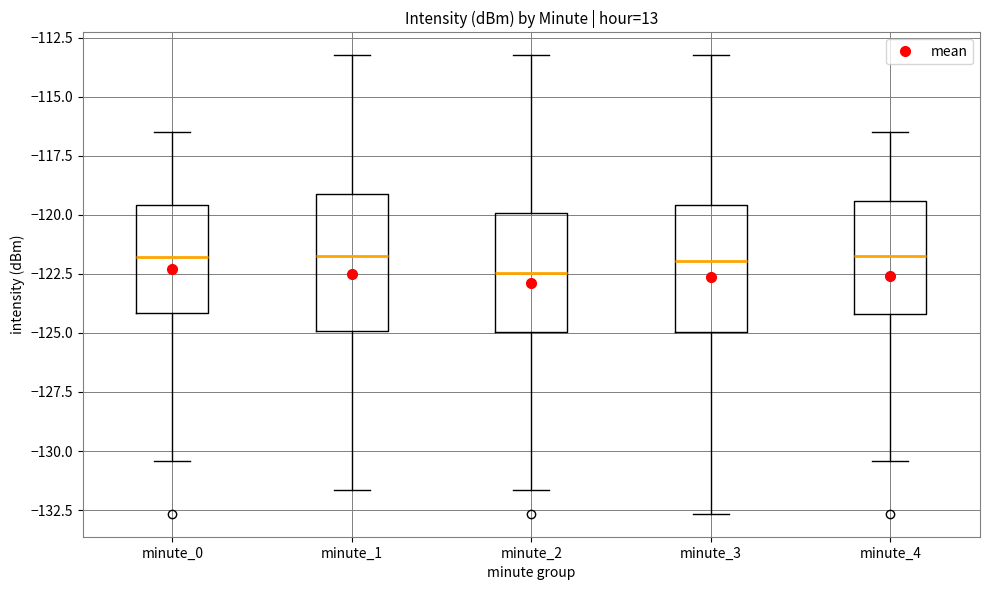

Reading left to right, transcribe this box plot: for each box, give where its median line is, the range the box spans, and where its two whiskers end, as read against the y-axis. The values are not printed on the chart, so give them approximately, as read against the axis.

minute_0: median -122.0, box -124.0 to -119.5, whiskers -130.5 to -116.5
minute_1: median -122.0, box -125.0 to -119.0, whiskers -131.5 to -113.0
minute_2: median -122.5, box -125.0 to -120.0, whiskers -131.5 to -113.0
minute_3: median -122.0, box -125.0 to -119.5, whiskers -132.5 to -113.0
minute_4: median -122.0, box -124.0 to -119.5, whiskers -130.5 to -116.5